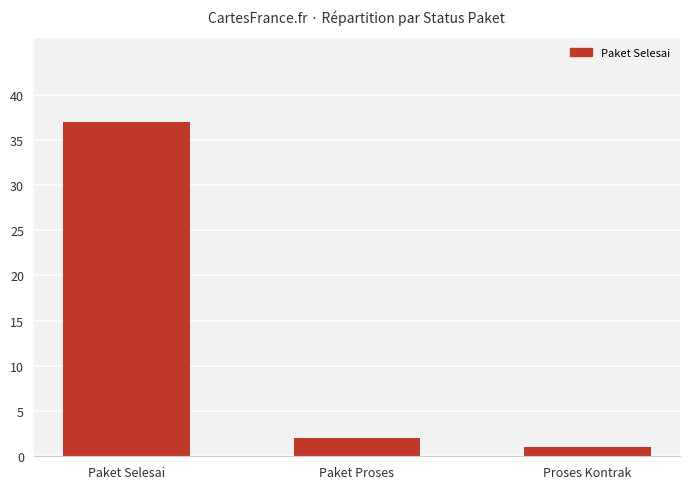

Between Proses Kontrak and Paket Selesai, which is larger?

Paket Selesai